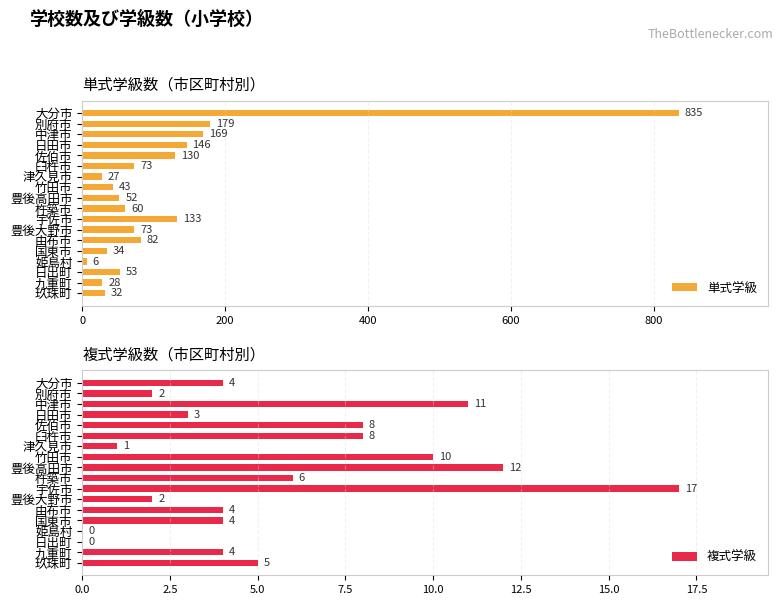

Which series has the largest range (max minus min)?

単式学級